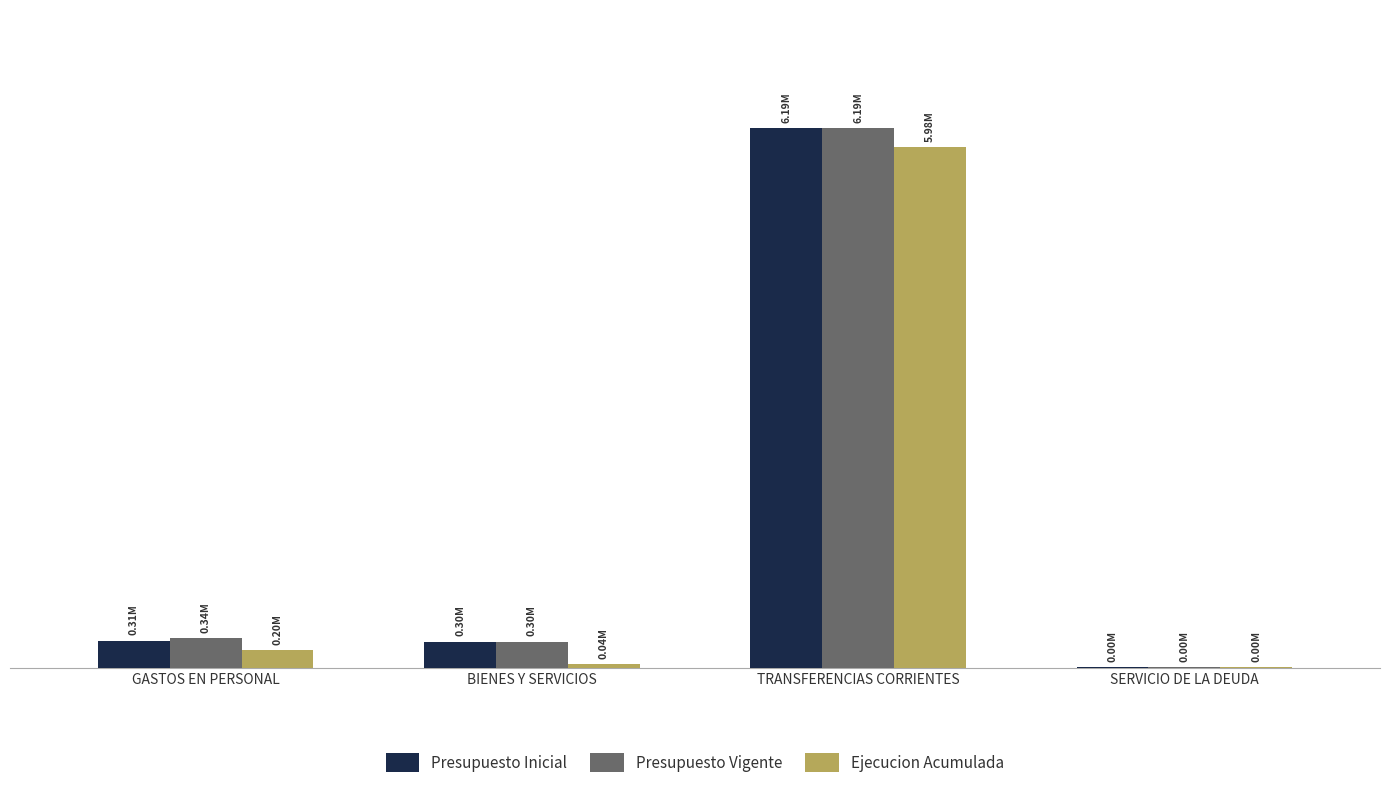

Is the value of Presupuesto Vigente at GASTOS EN PERSONAL greater than the value of Presupuesto Inicial at GASTOS EN PERSONAL?

Yes